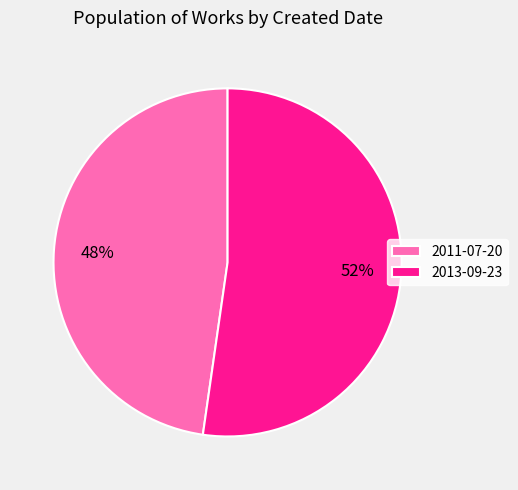

How many segments does this pie chart have?

2